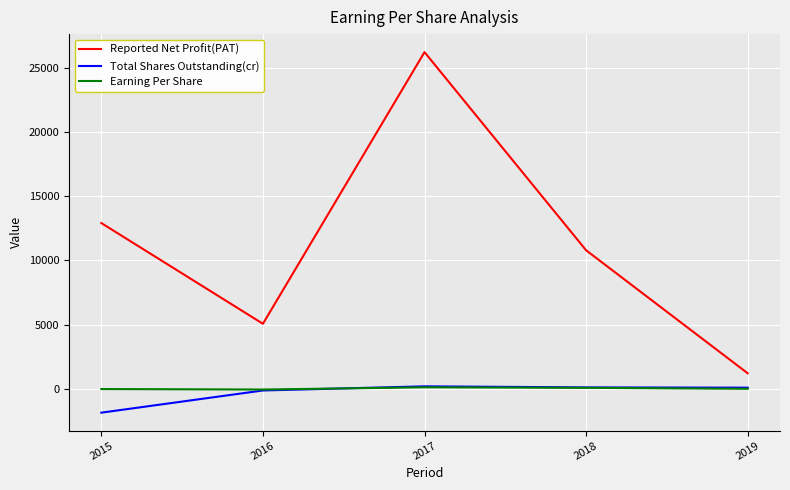

Rank the categories by Reported Net Profit(PAT) value from highest to lowest.

2017, 2015, 2018, 2016, 2019